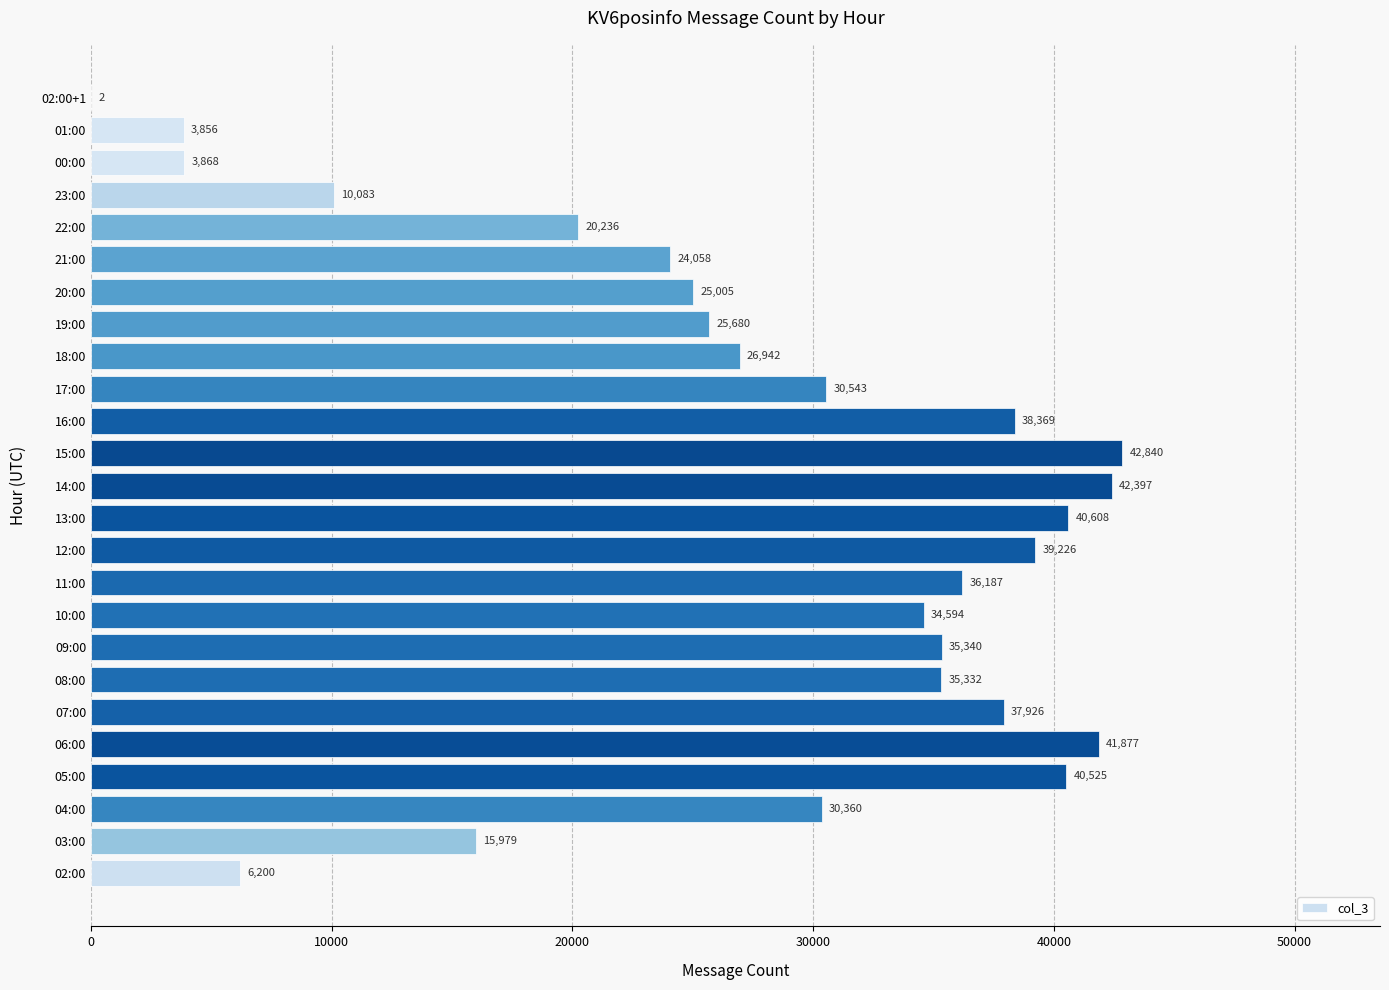

Is it true that the value at 05:00 is 23367?

False